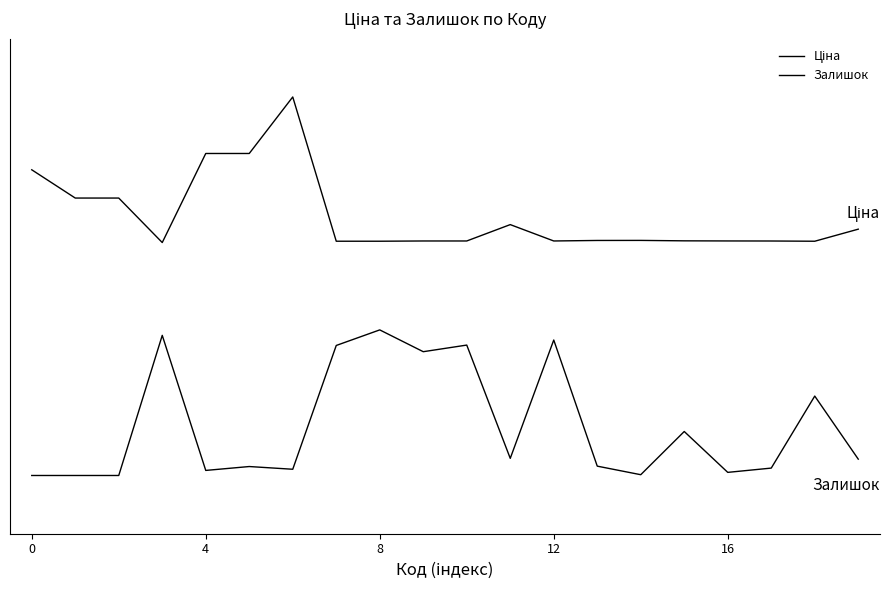

What is the average value of the Залишок series?

0.3